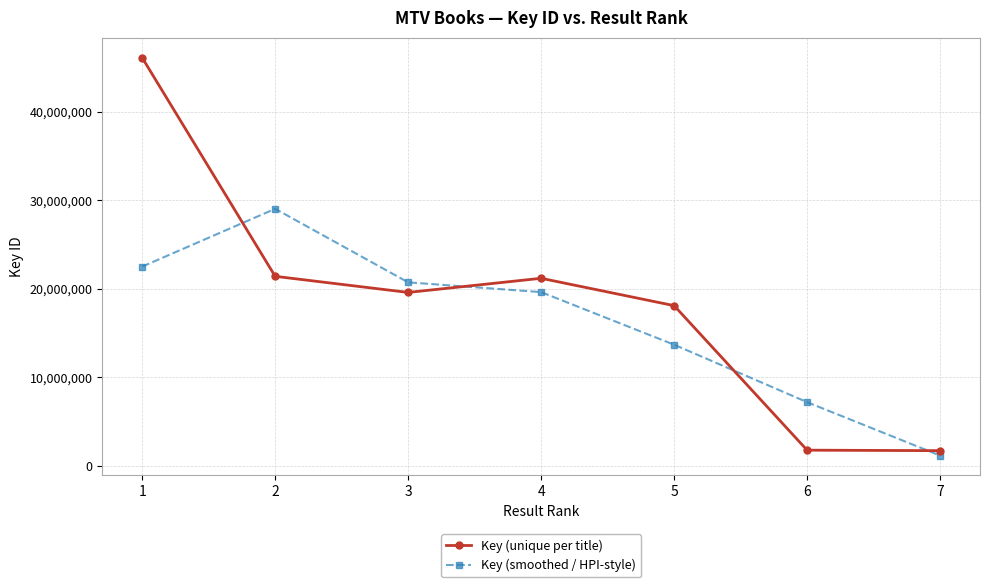

Which series changed the most between 1 and 5?

Key (unique per title)